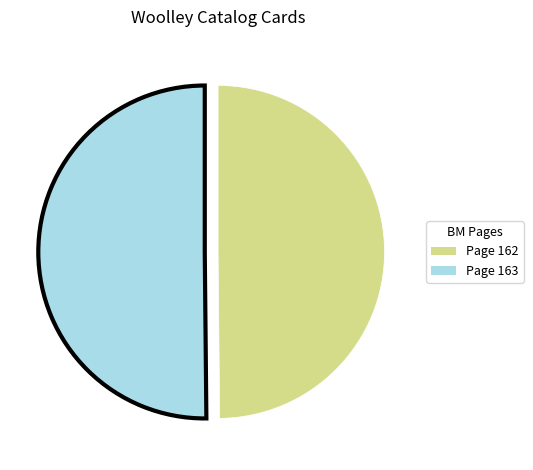

True or false: Page 163 accounts for 56% of the total.

False